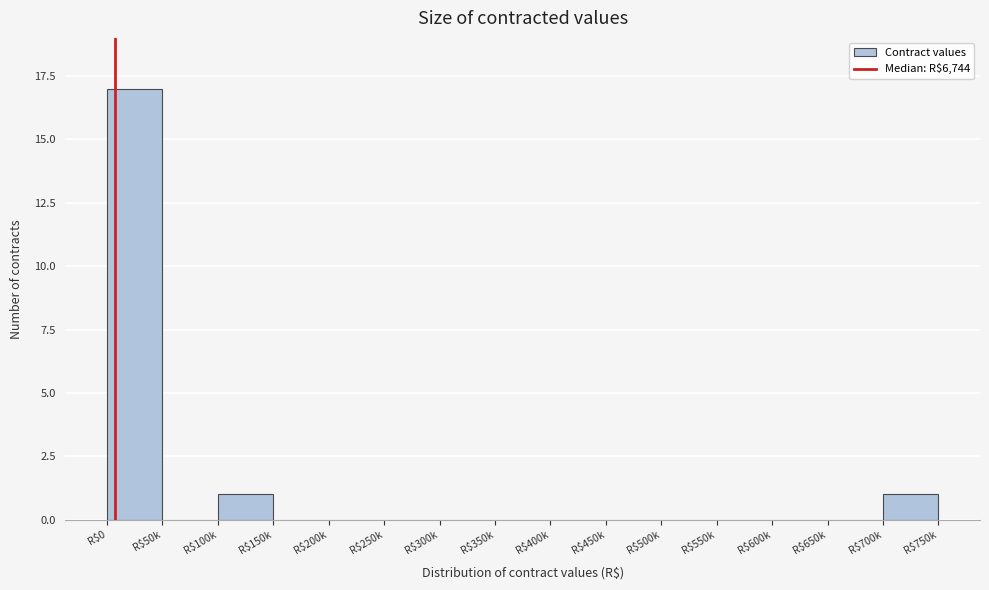

Is it true that the value at R$700k is 0?

False